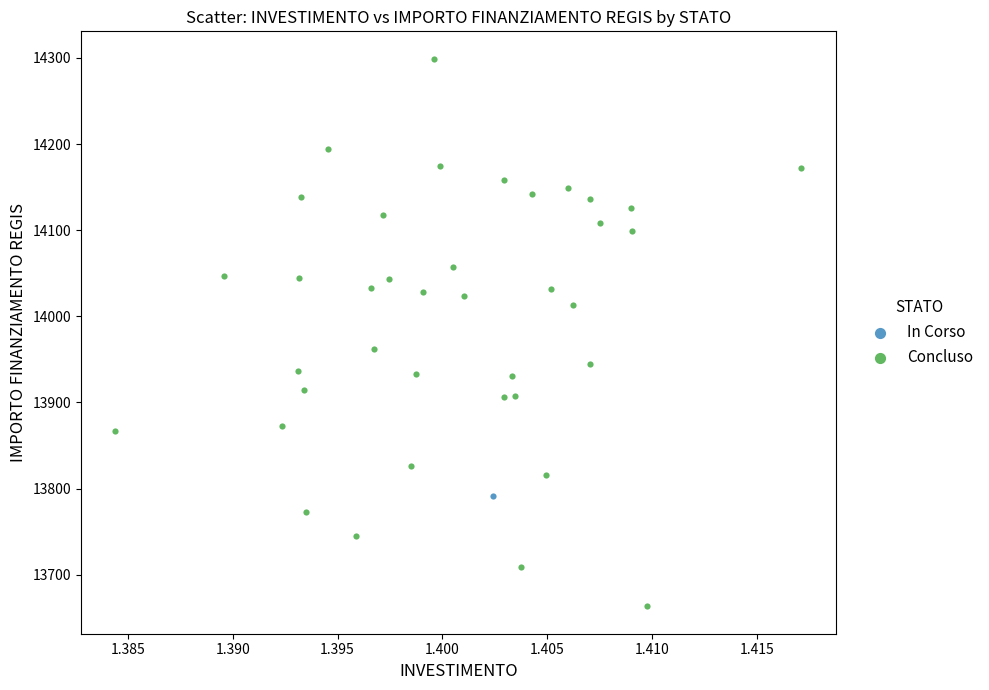

What are all the series names shown in the legend?

In Corso, Concluso